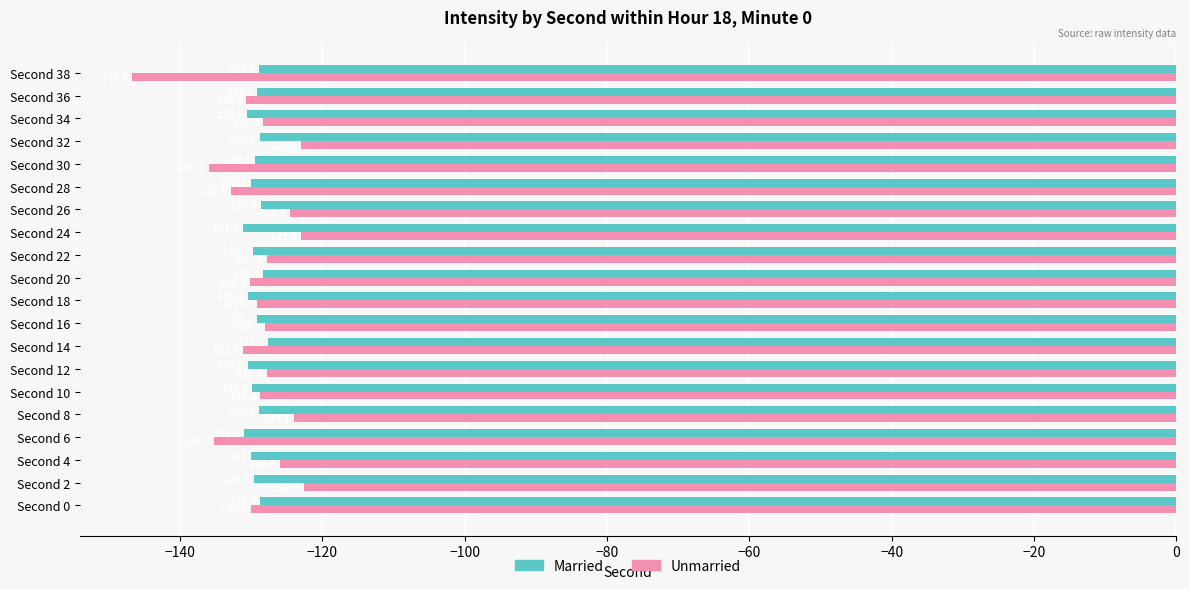

Which label corresponds to the smallest value in the chart?

Second 38